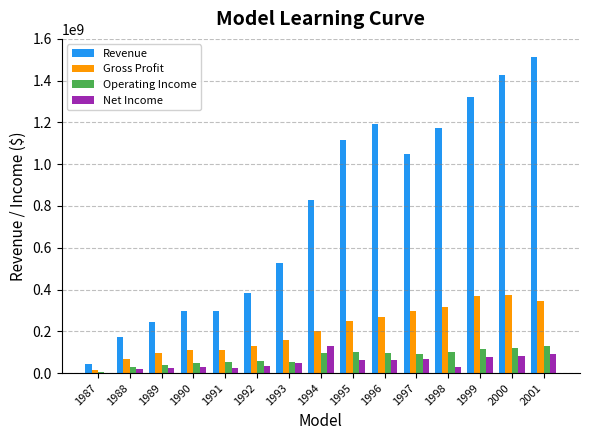

Which series changed the most between 1987 and 1998?

Revenue